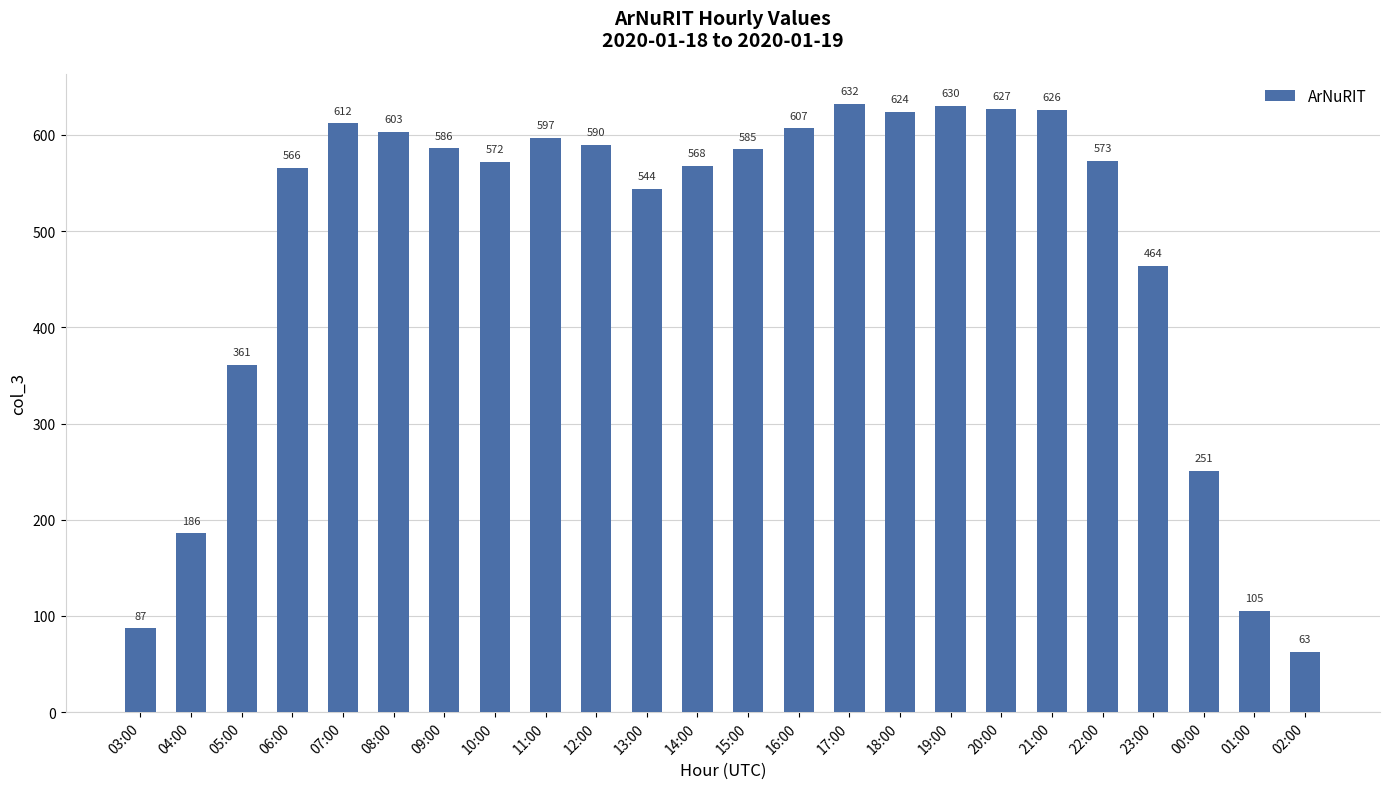

Rank the categories by value from highest to lowest.

17:00, 19:00, 20:00, 21:00, 18:00, 07:00, 16:00, 08:00, 11:00, 12:00, 09:00, 15:00, 22:00, 10:00, 14:00, 06:00, 13:00, 23:00, 05:00, 00:00, 04:00, 01:00, 03:00, 02:00